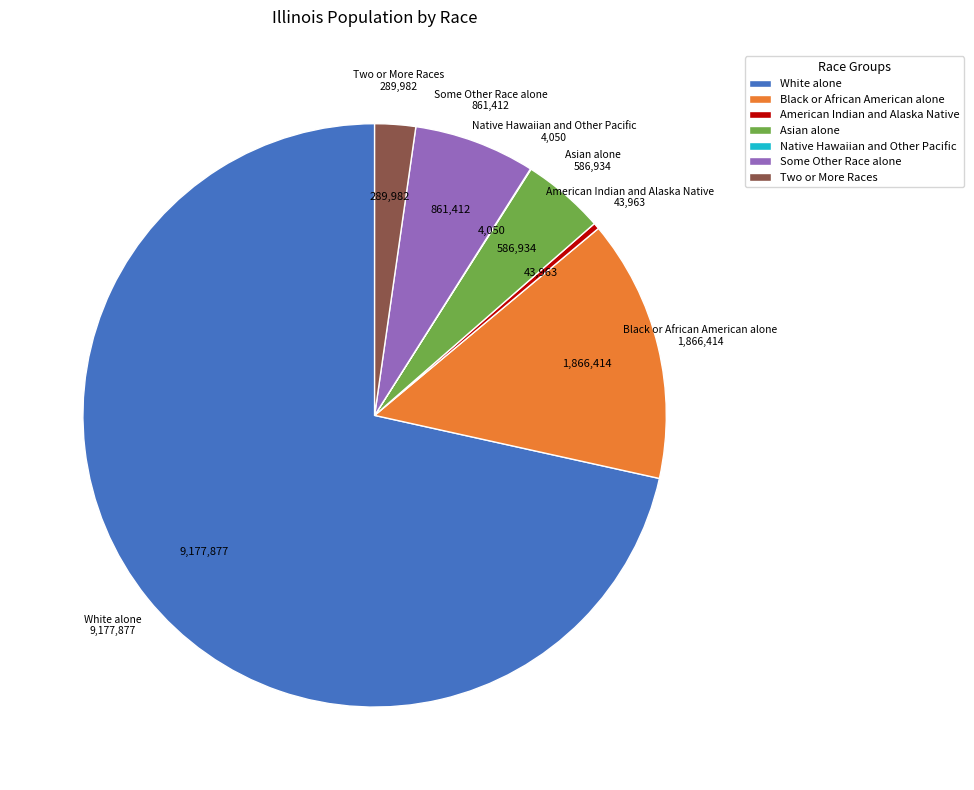

Which slice represents more than half of the pie?

White alone